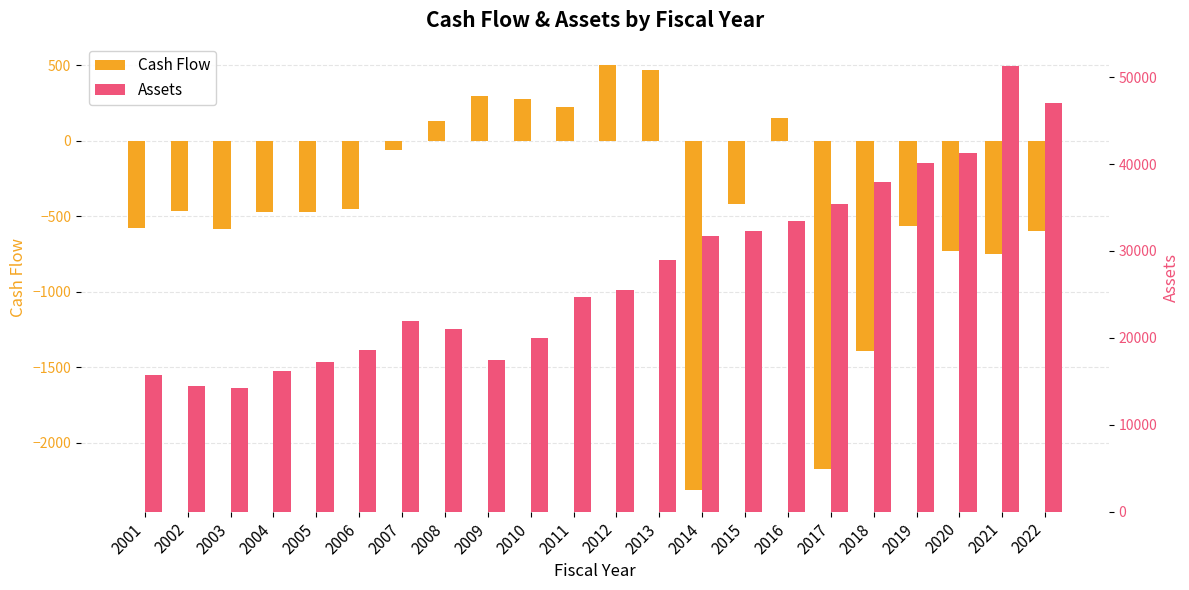

At how many categories does at least one series exceed 36473?

5